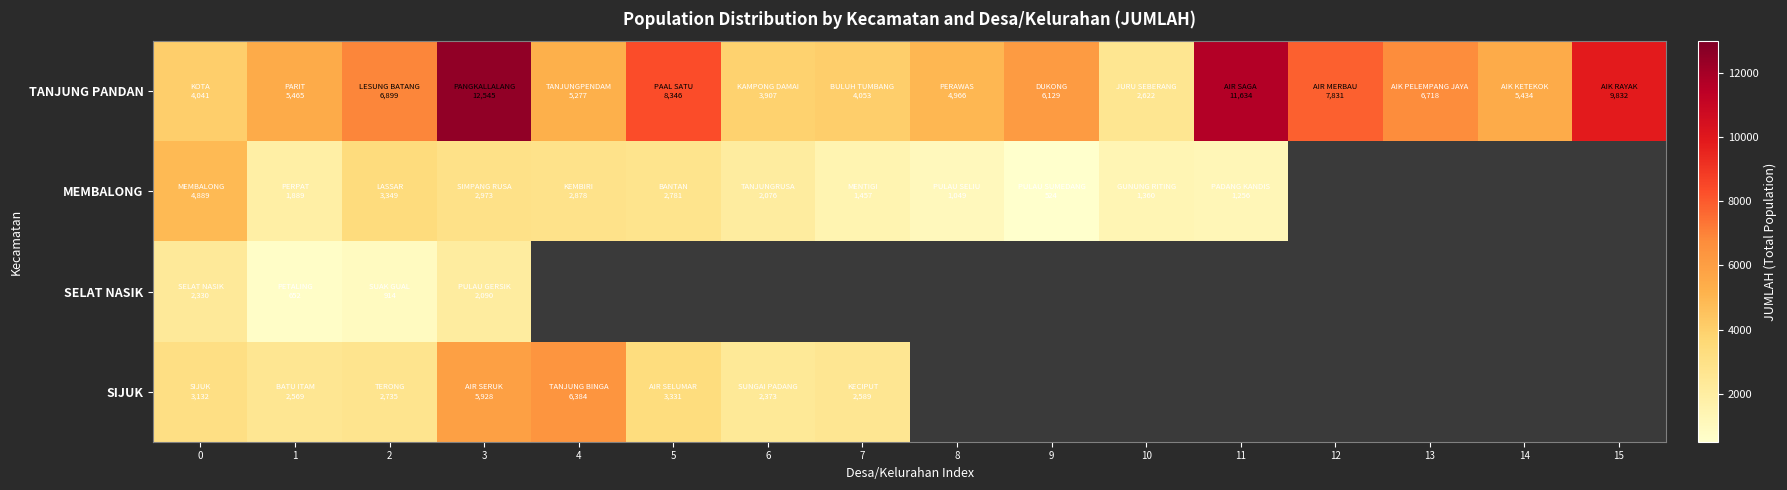

At which label does SELAT NASIK reach its minimum?

1